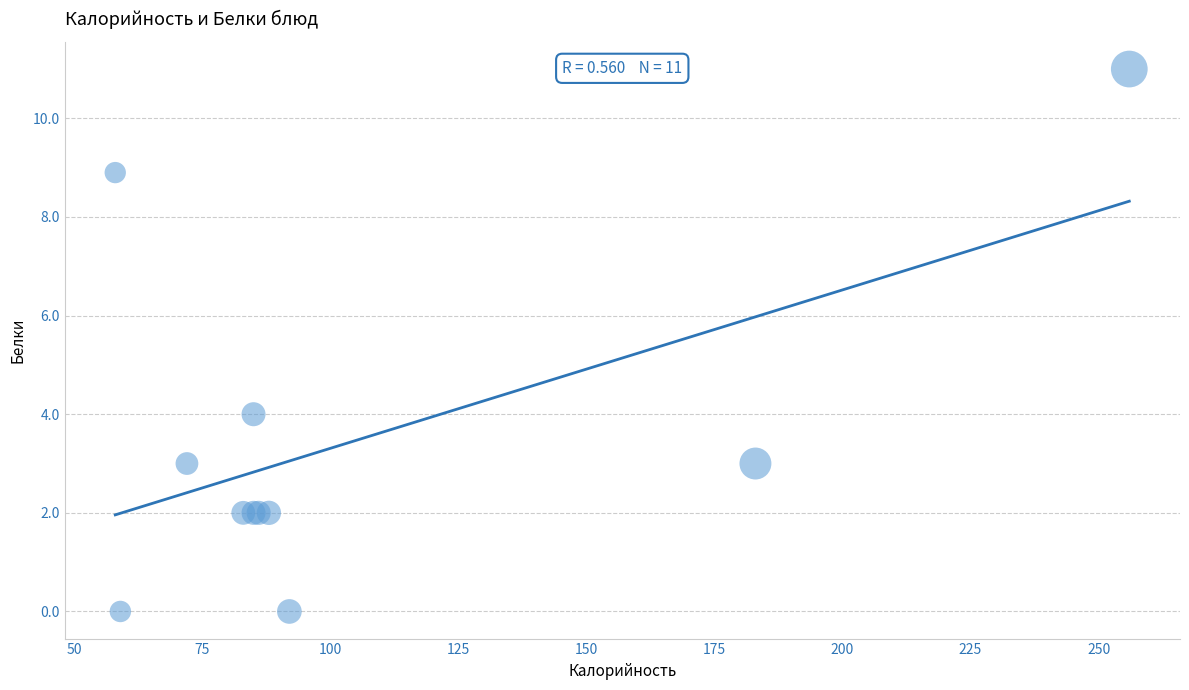

What Y value in the scatter plot is closest to 5?

4.0